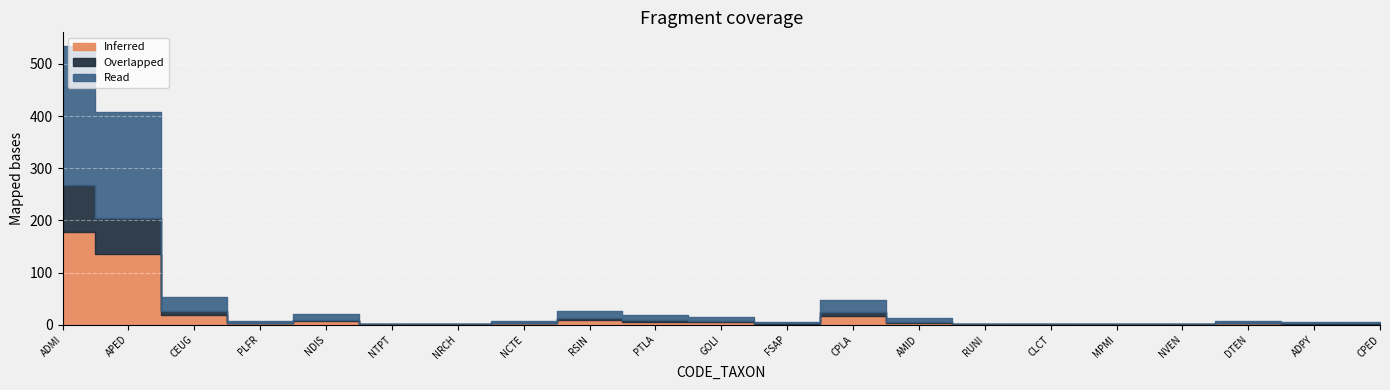

The Inferred series shows 1 at RUNI. True or false?

True